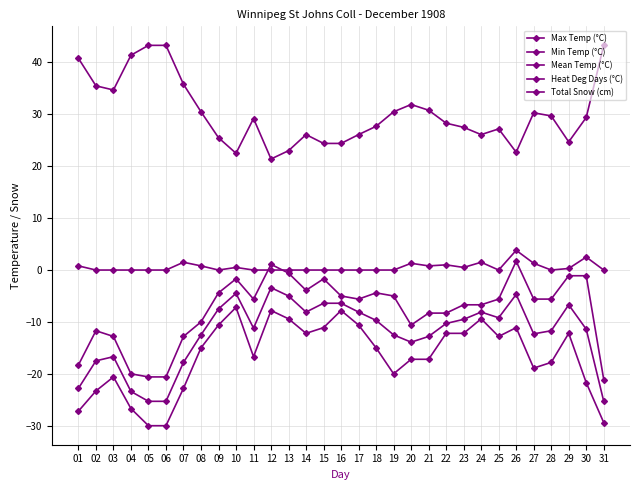

At how many categories does at least one series exceed 4?

31